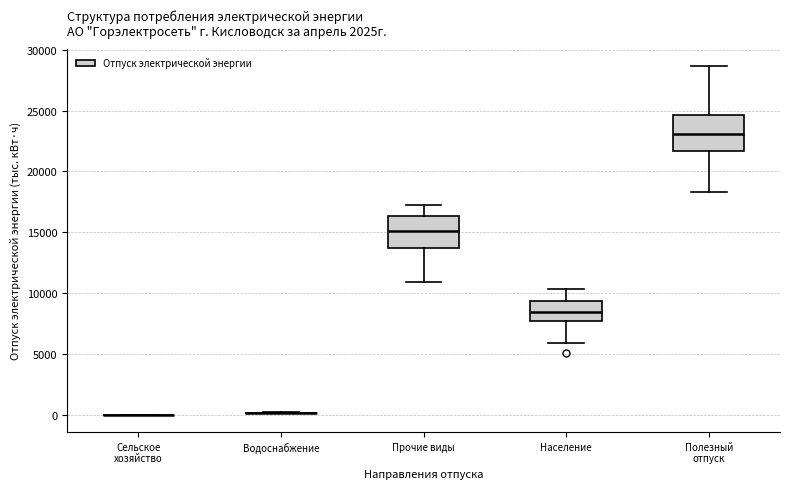

Reading left to right, transcribe this box plot: for each box, give where its median line is, the range the box spans, and where its two whiskers end, as read against the y-axis. The values are not printed on the chart, so give them approximately, as read against the axis.

Сельское хозяйство: box collapsed to a line at 0, whiskers 0 to 0
Водоснабжение: box collapsed to a line at 0, whiskers 0 to 0
Прочие виды: median 15000, box 13500 to 16500, whiskers 11000 to 17500
Население: median 8500, box 7500 to 9500, whiskers 6000 to 10500
Полезный отпуск: median 23000, box 21500 to 24500, whiskers 18500 to 28500